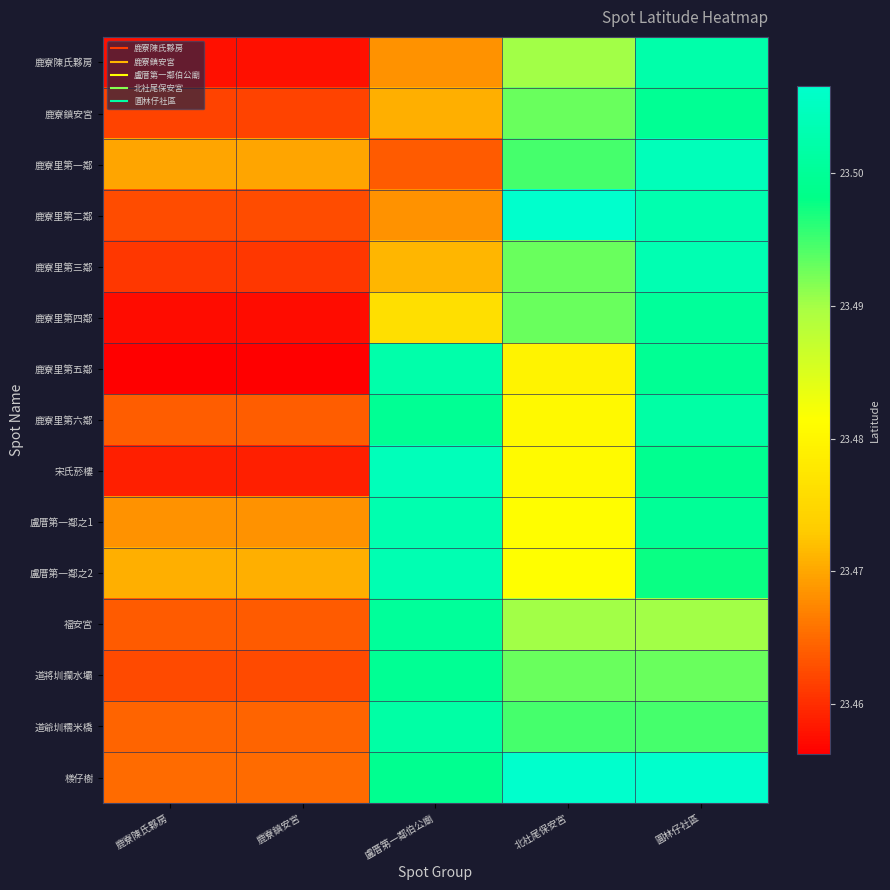

Which label corresponds to the largest value in the chart?

北社尾保安宮